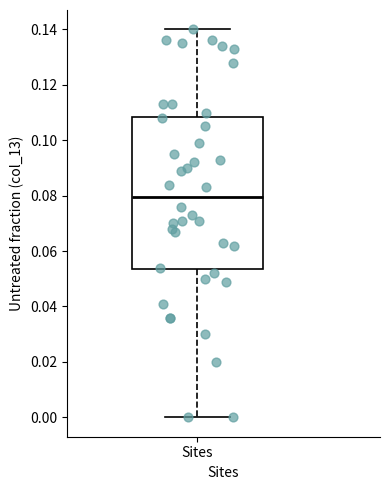

Where is the upper edge of the box for Sites on the y-axis? The values are not printed on the chart, so give them approximately, as read against the axis.

0.108